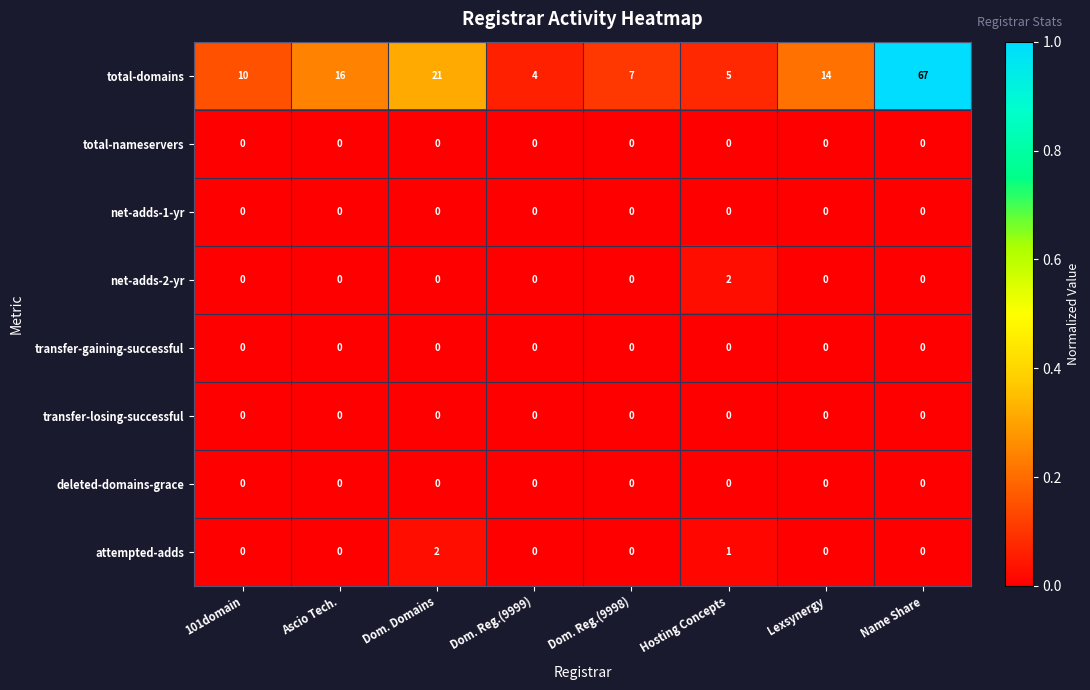

Which series has the largest total across all categories?

total-domains